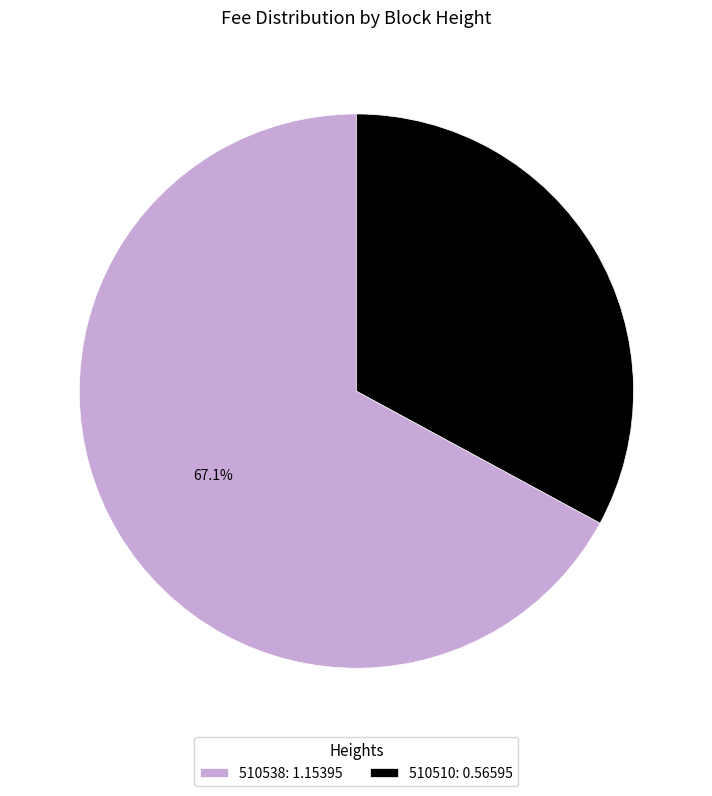

How many slices are in this pie chart?

2